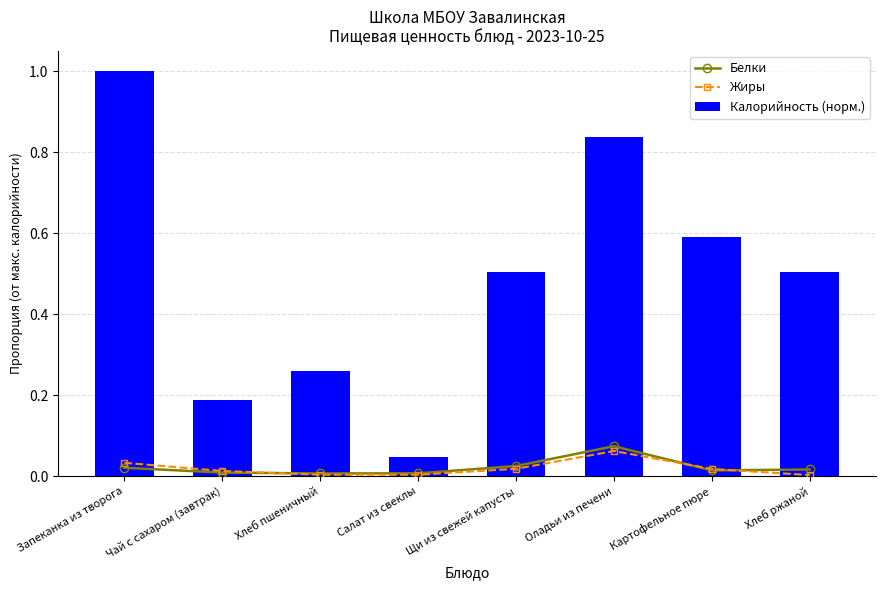

The Жиры series shows 0.0 at Салат из свеклы. True or false?

True